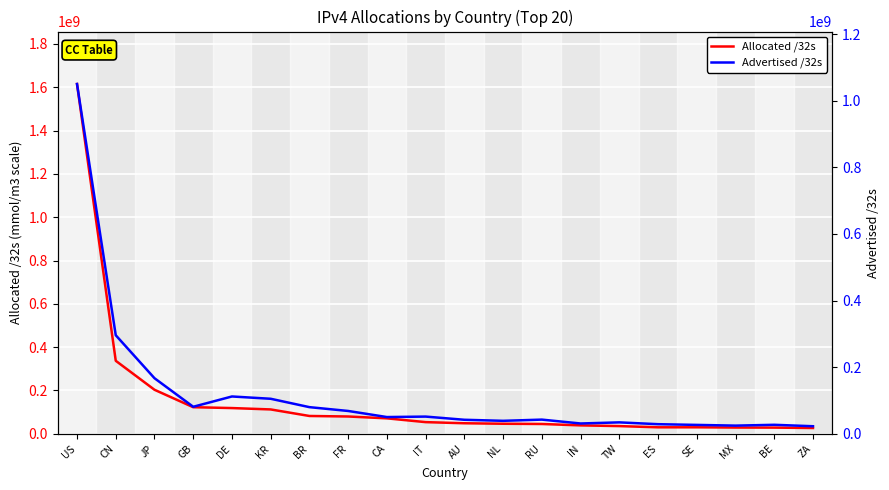

True or false: Allocated /32s and Advertised /32s intersect in this chart.

False